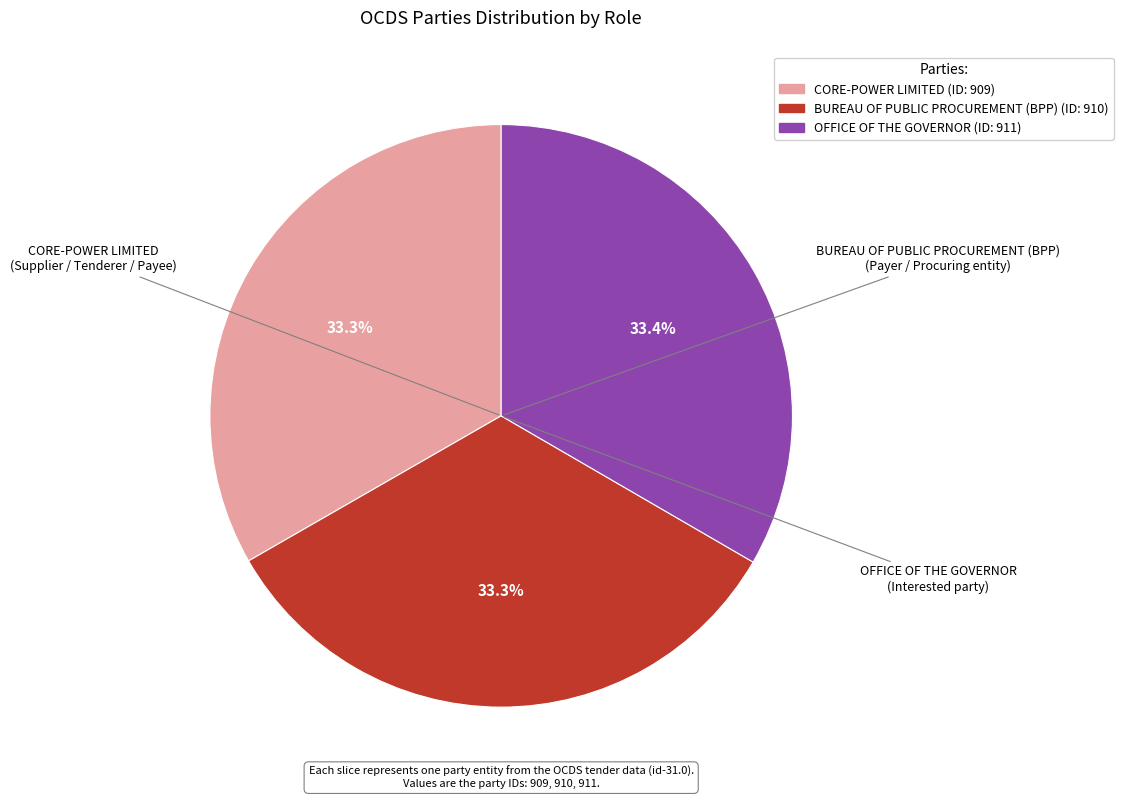

Combined, do CORE-POWER LIMITED and OFFICE OF THE GOVERNOR account for over 50%?

Yes